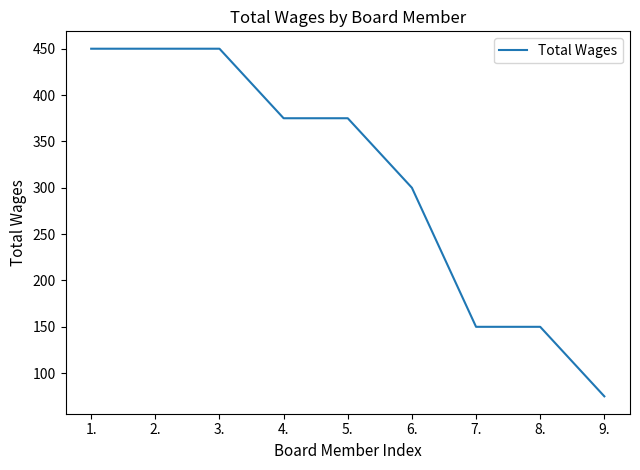

What is the greatest value displayed?

450